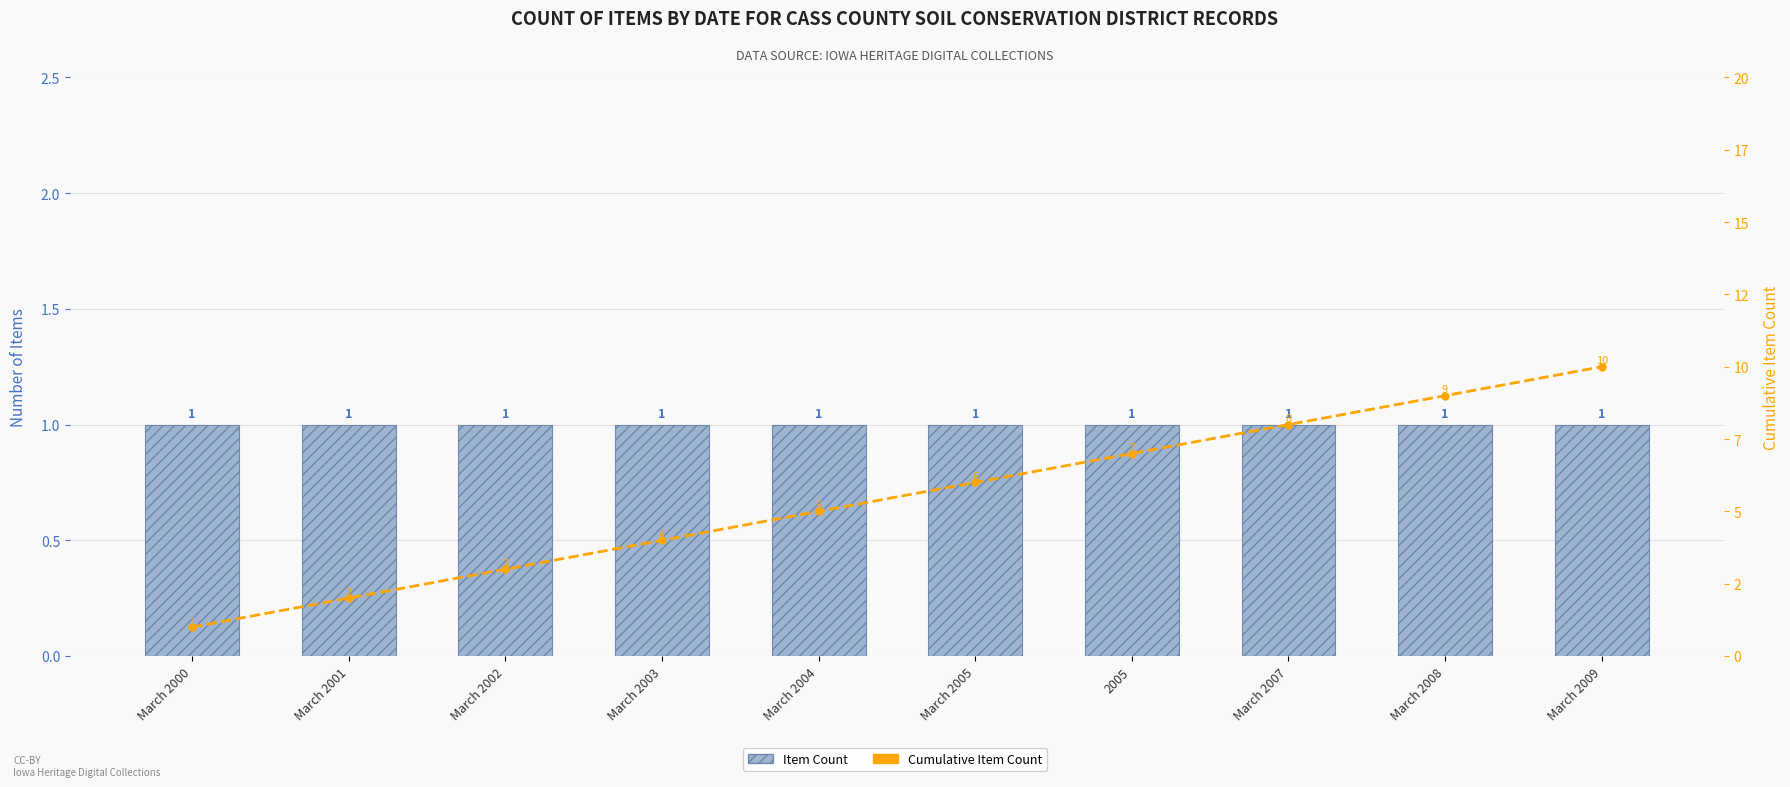

What is the value of the Cumulative Item Count bar at the 5th from the left?

5